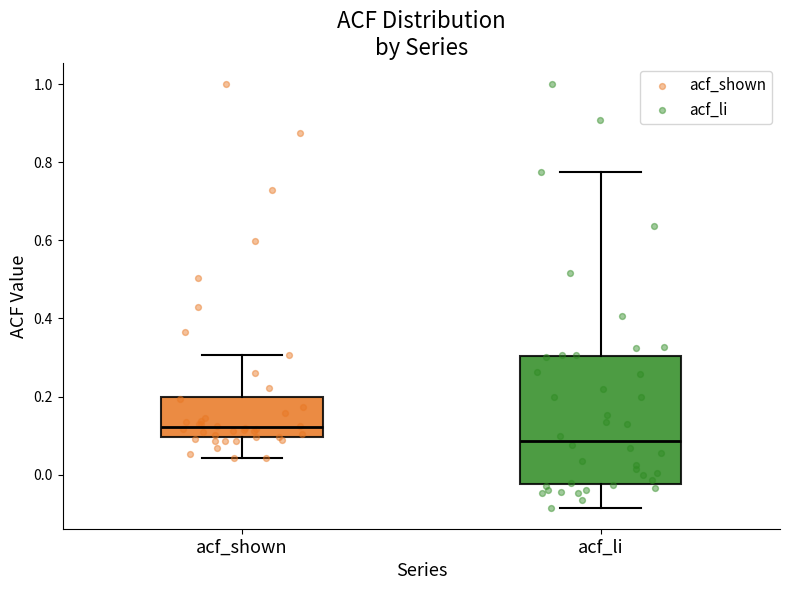

Reading left to right, transcribe this box plot: for each box, give where its median line is, the range the box spans, and where its two whiskers end, as read against the y-axis. The values are not printed on the chart, so give them approximately, as read against the axis.

acf_shown: median 0.12, box 0.10 to 0.20, whiskers 0.04 to 0.30
acf_li: median 0.08, box -0.02 to 0.30, whiskers -0.08 to 0.78